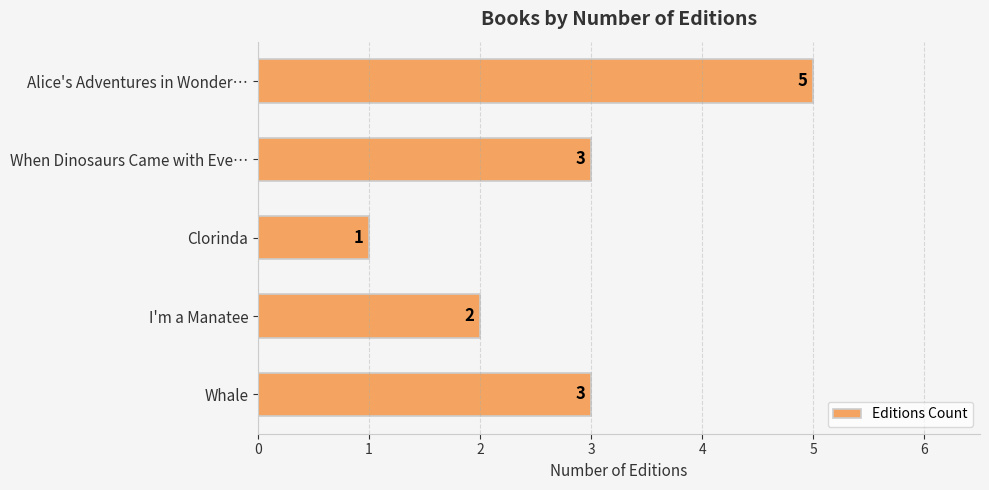

Reading bottom to top, extract all data points from this chart.

3	2	1	3	5